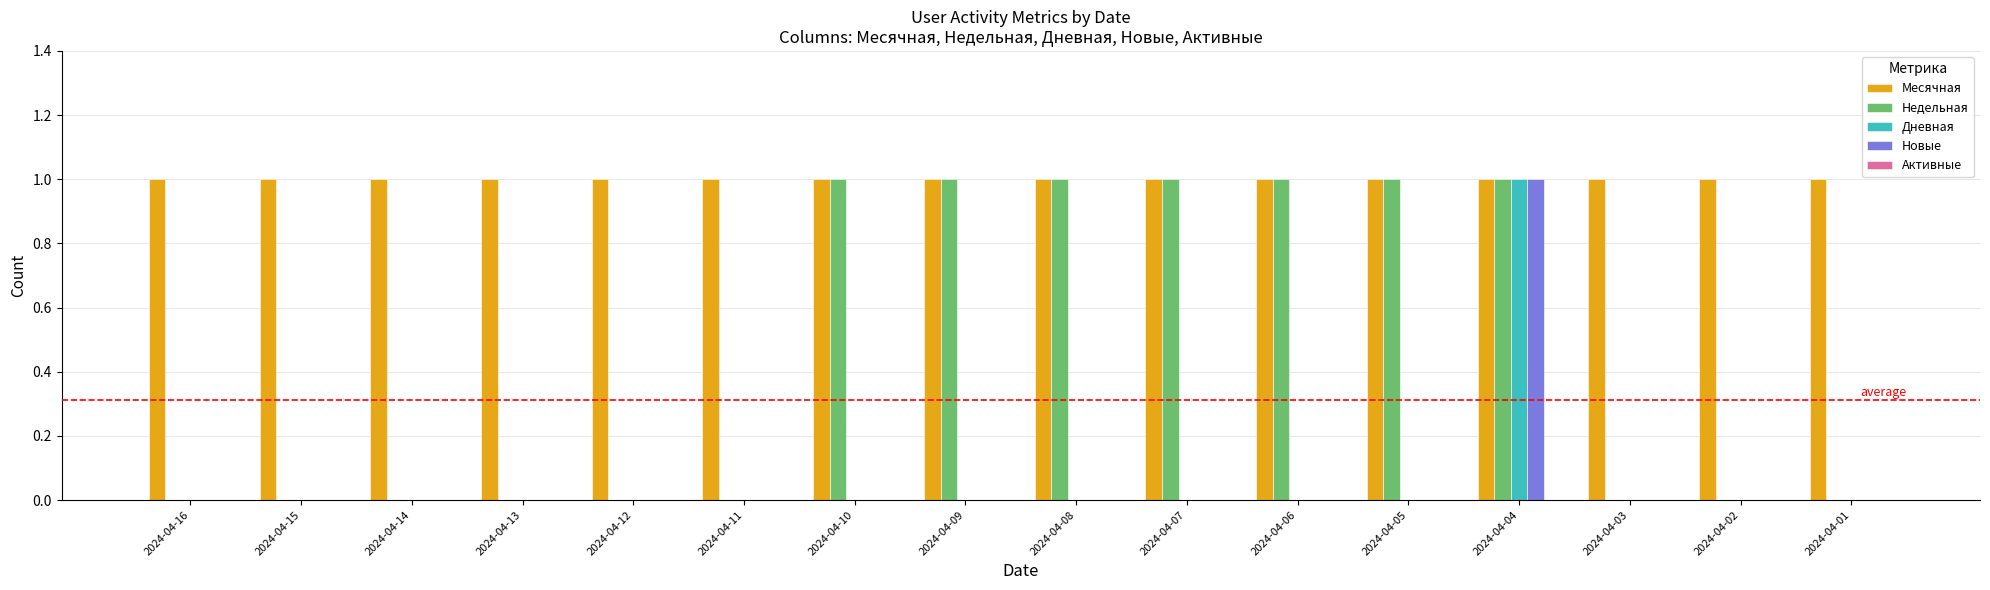

What is the sum of all Недельная values?

7